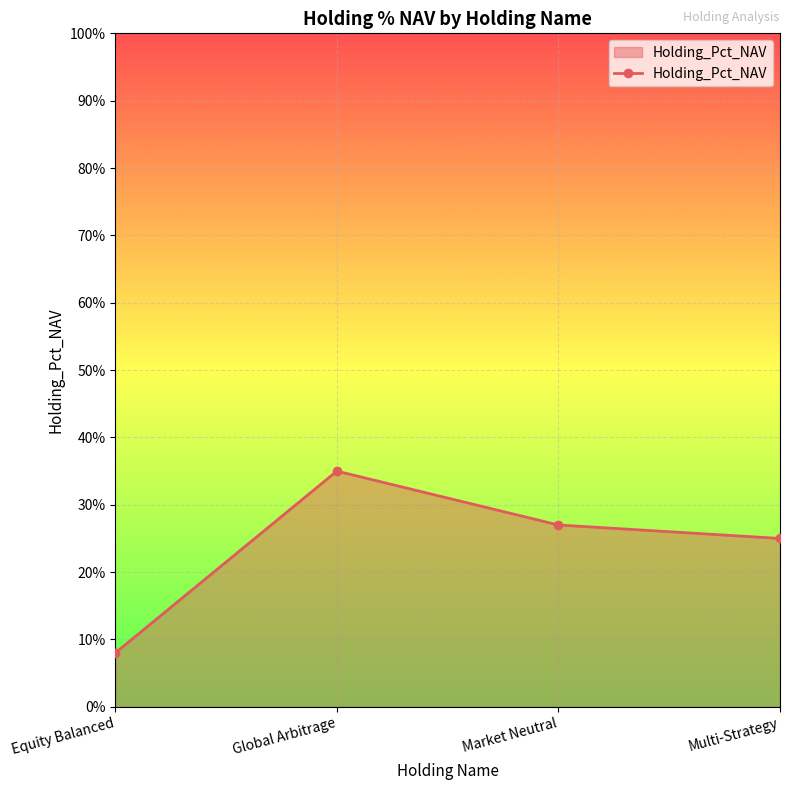

Count the number of data series in this chart.

1